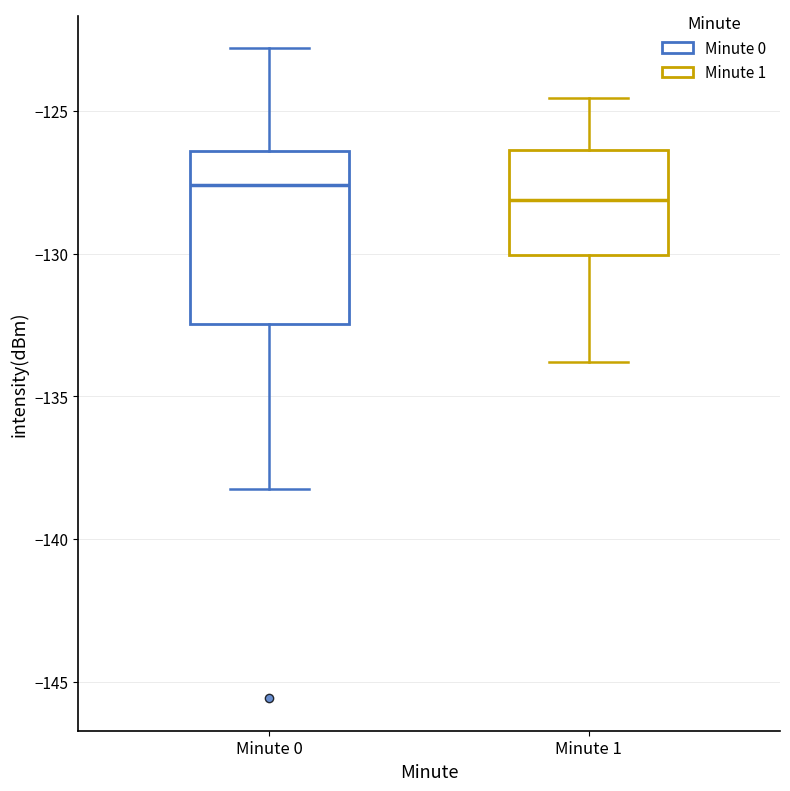

Reading left to right, read every box against the y-axis: the position of its median line, the range the box covers, and the ends of its whiskers. The values are not printed on the chart, so give them approximately, as read against the axis.

Minute 0: median -127.5, box -132.5 to -126.5, whiskers -138.5 to -123.0
Minute 1: median -128.0, box -130.0 to -126.5, whiskers -134.0 to -124.5